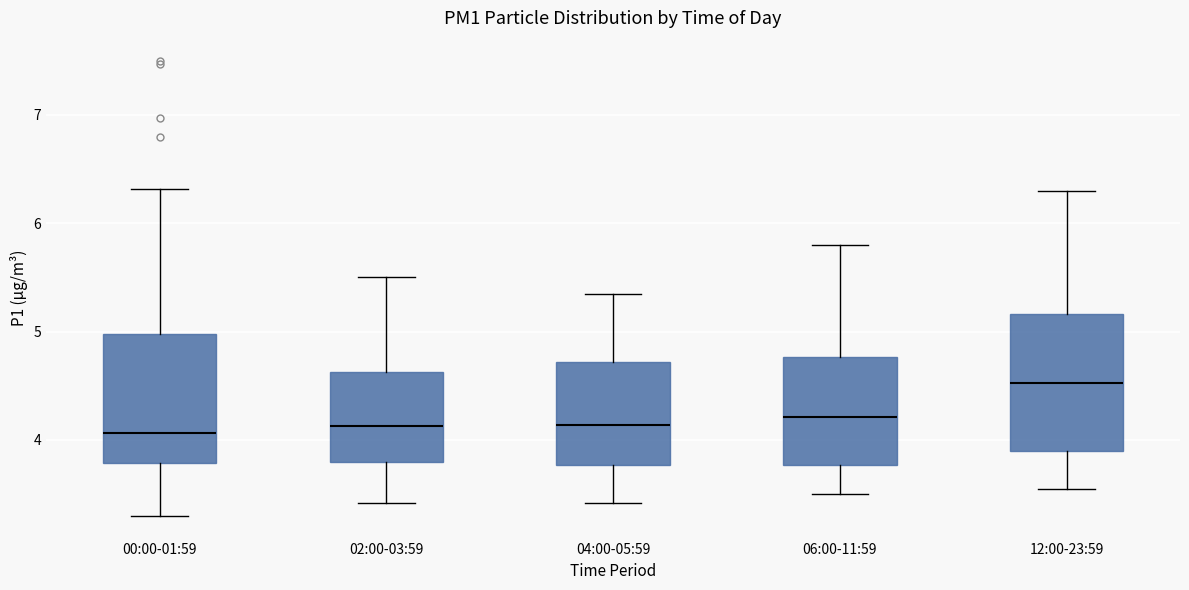

Reading left to right, read every box against the y-axis: the position of its median line, the range the box covers, and the ends of its whiskers. The values are not printed on the chart, so give them approximately, as read against the axis.

00:00-01:59: median 4.1, box 3.8 to 5.0, whiskers 3.3 to 6.3
02:00-03:59: median 4.1, box 3.8 to 4.6, whiskers 3.4 to 5.5
04:00-05:59: median 4.1, box 3.8 to 4.7, whiskers 3.4 to 5.4
06:00-11:59: median 4.2, box 3.8 to 4.8, whiskers 3.5 to 5.8
12:00-23:59: median 4.5, box 3.9 to 5.2, whiskers 3.6 to 6.3